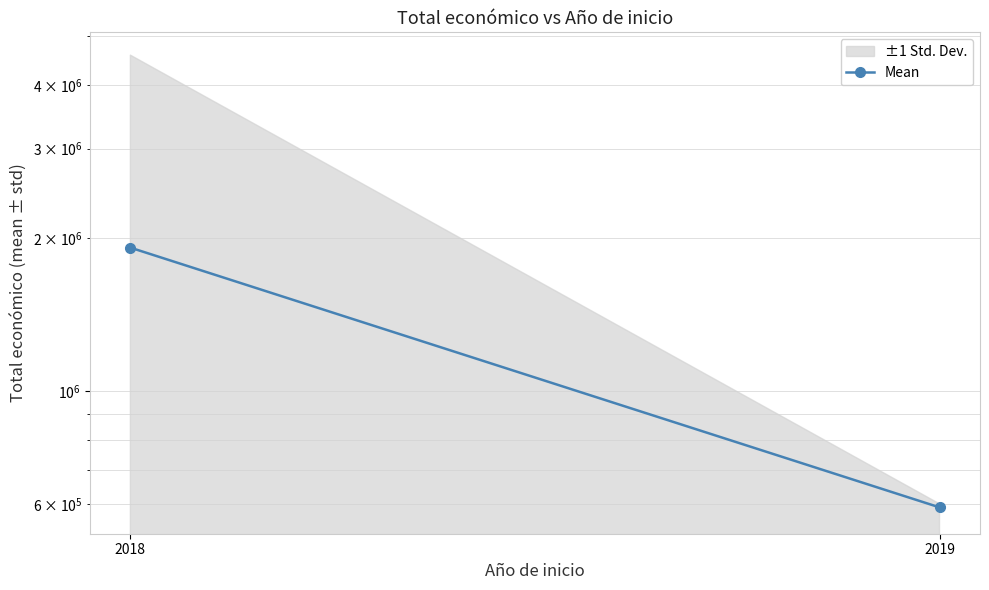

What is the value of the 1st point from the left?

1915230.7